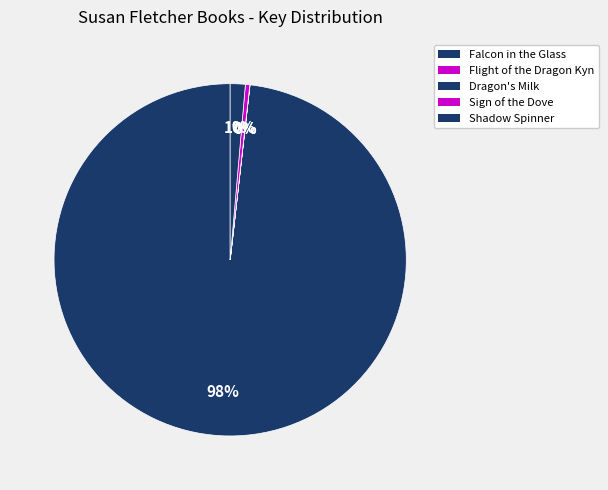

To the nearest percent, what portion does Falcon in the Glass represent?

98%